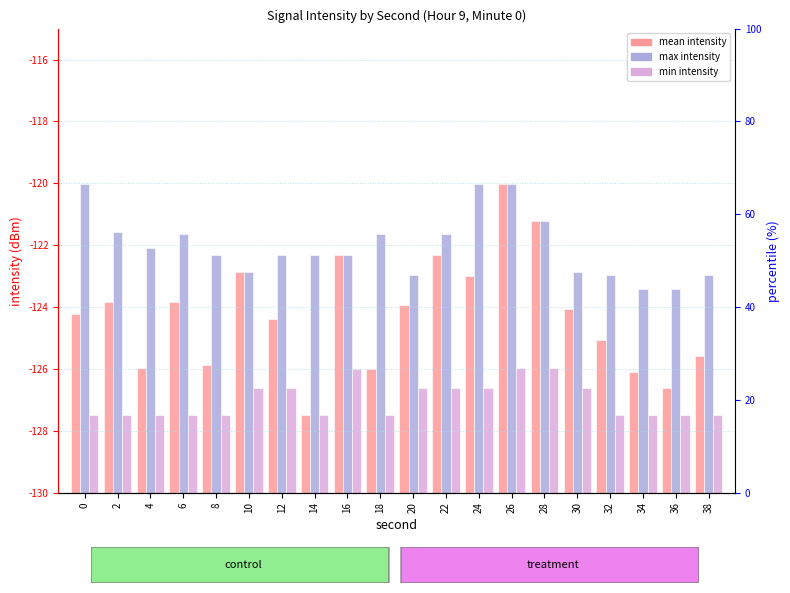

List the series in order of their overall mean, highest first.

max intensity, mean intensity, min intensity